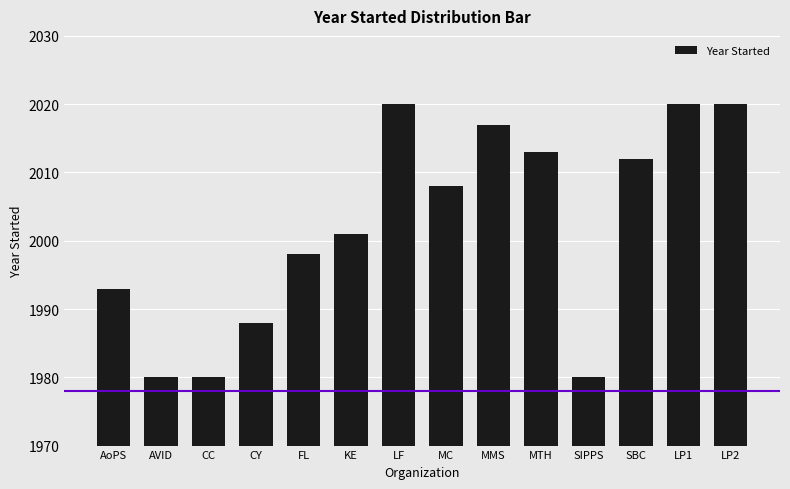

What is the sum of the values at MTH and CY?

4001